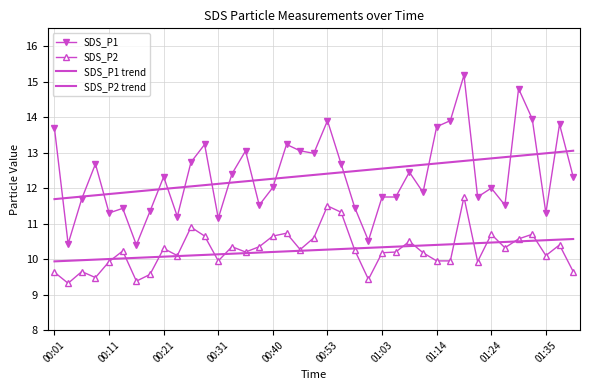

What are all the series names shown in the legend?

SDS_P1, SDS_P2, SDS_P1 trend, SDS_P2 trend